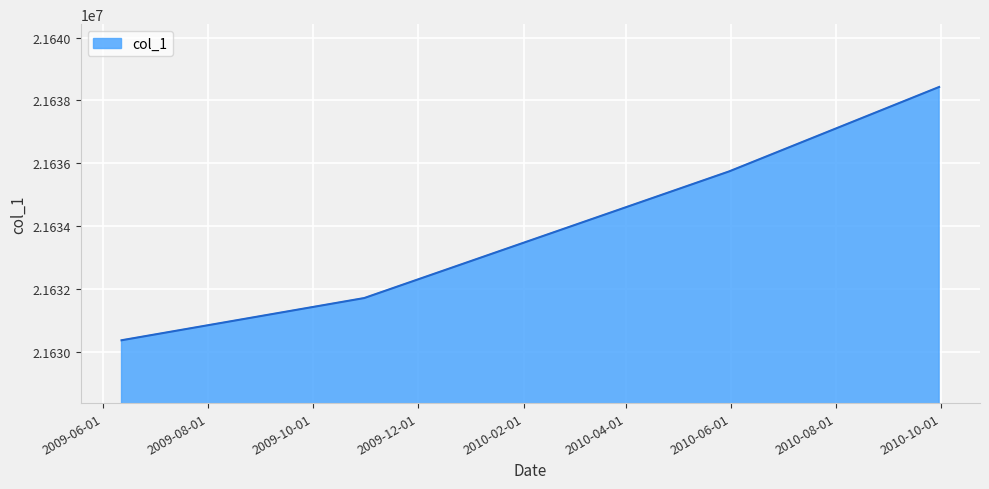

What is the difference between the maximum and second lowest values?

6720